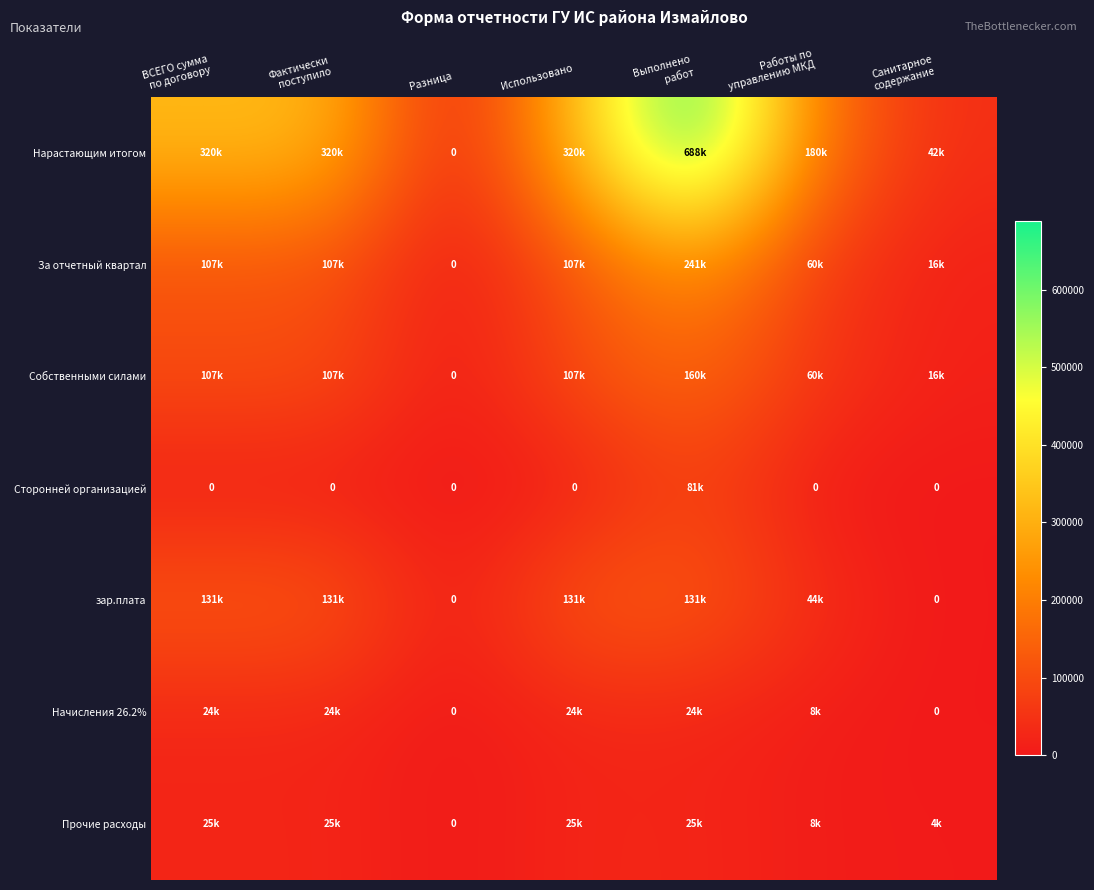

True or false: Прочие расходы has a value of 25399.5 at Выполнено работ.

True